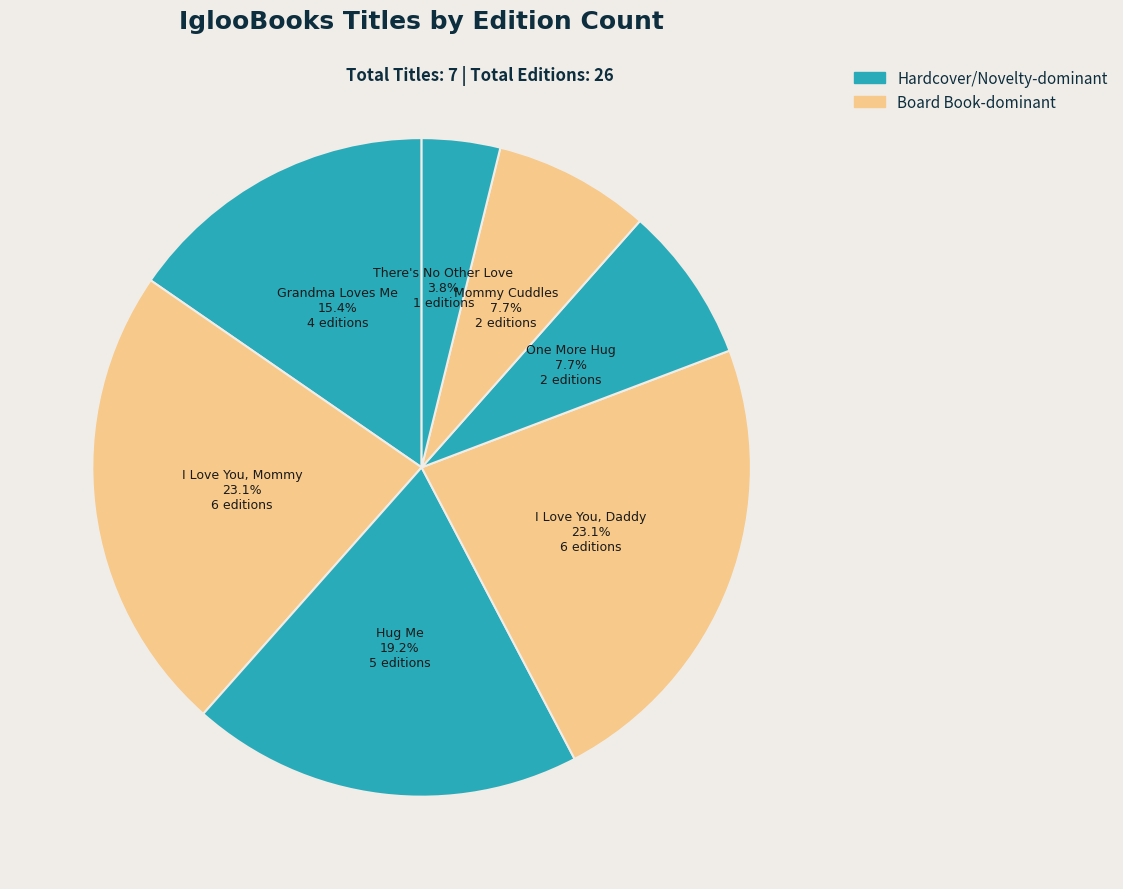

How many slices are in this pie chart?

7